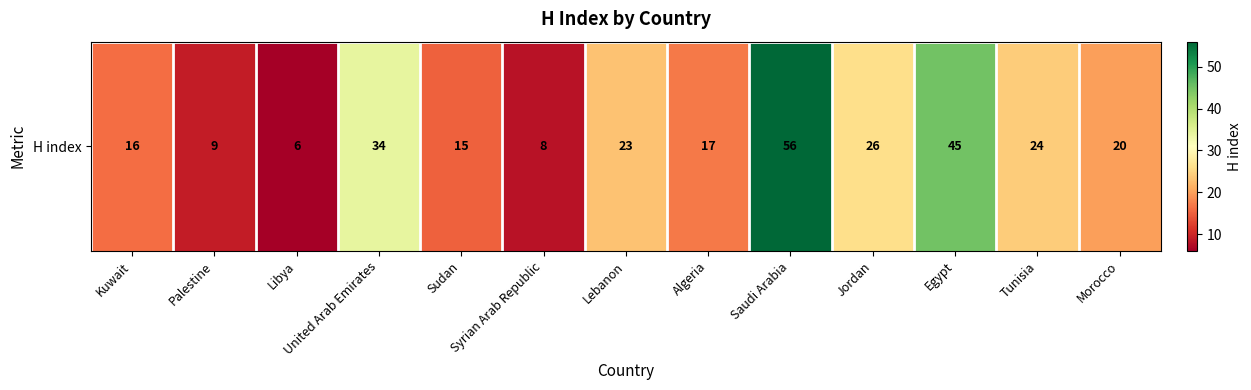

True or false: the data shows 22 at Kuwait.

False